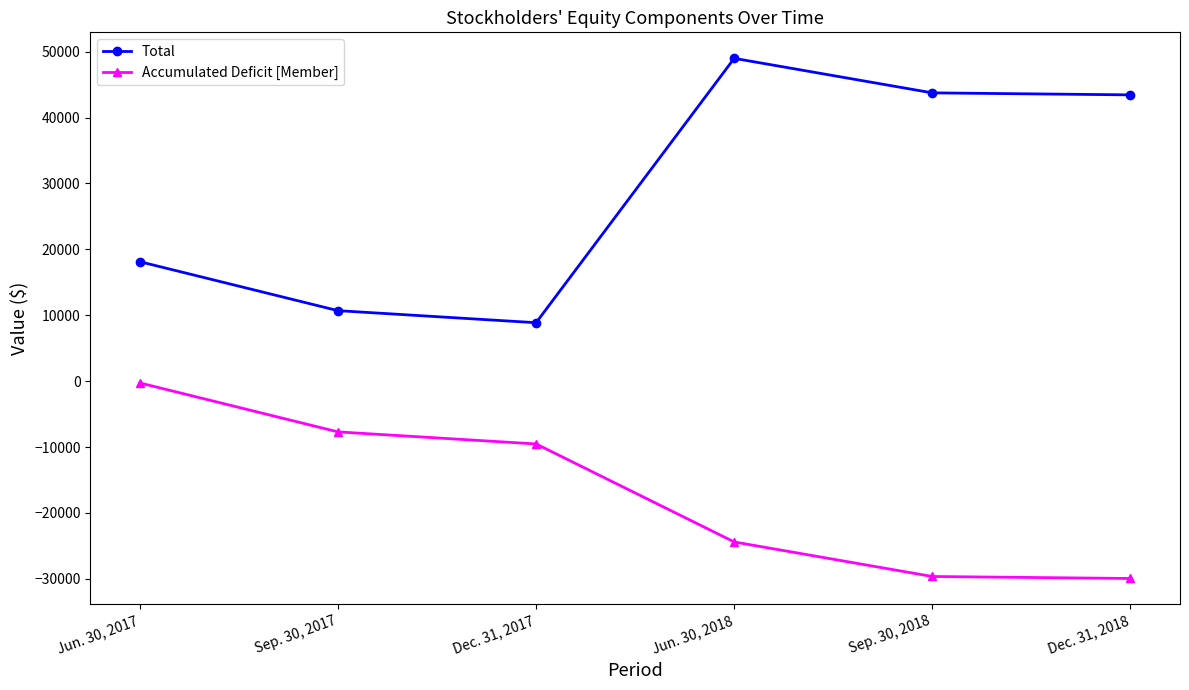

Is this an area chart (filled region under the line)?

No